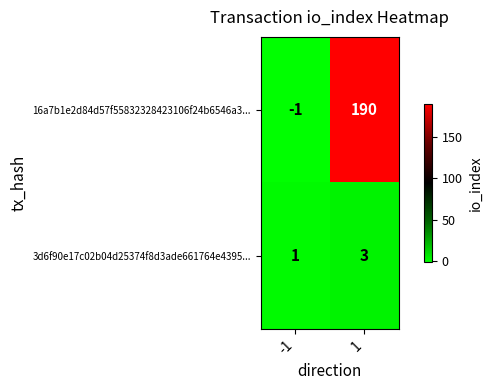

Rank the series by their average value, from highest to lowest.

16a7b1e2d84d57f55832328423106f24b6546a3..., 3d6f90e17c02b04d25374f8d3ade661764e4395...